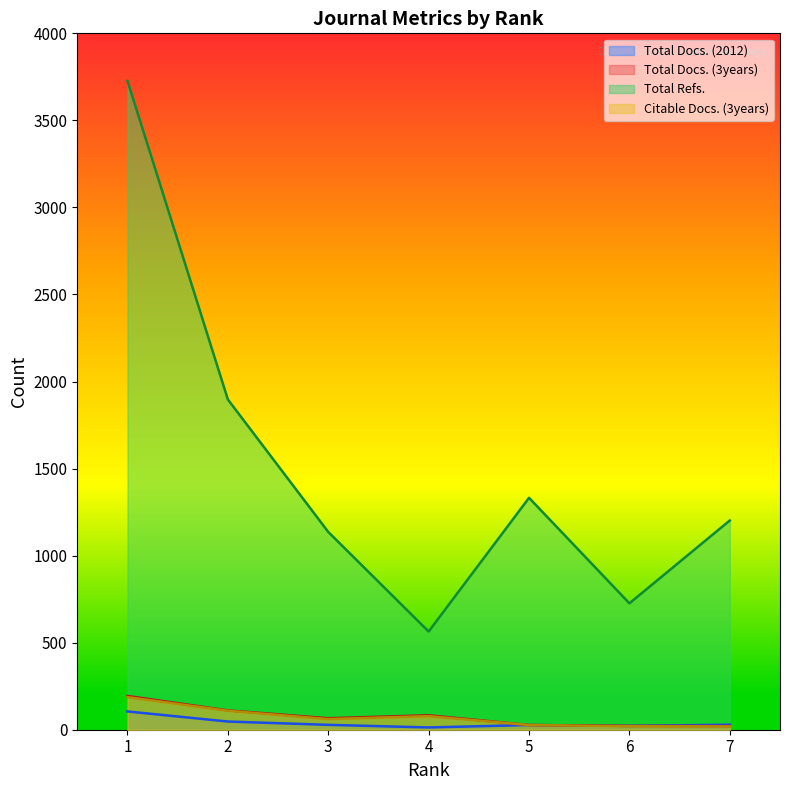

True or false: Total Docs. (2012) and Total Refs. intersect in this chart.

False